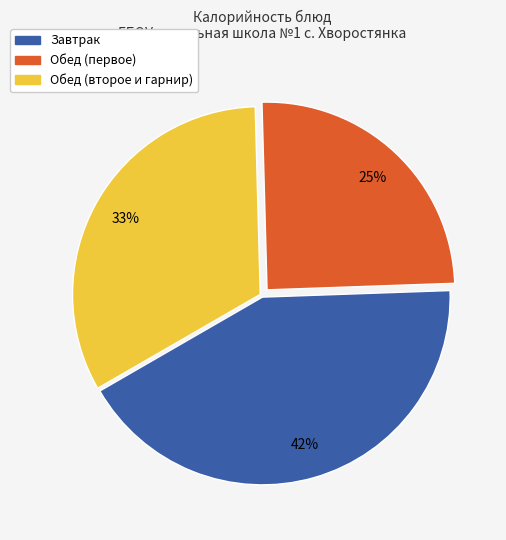

To the nearest percent, what is the average slice percentage?

33%